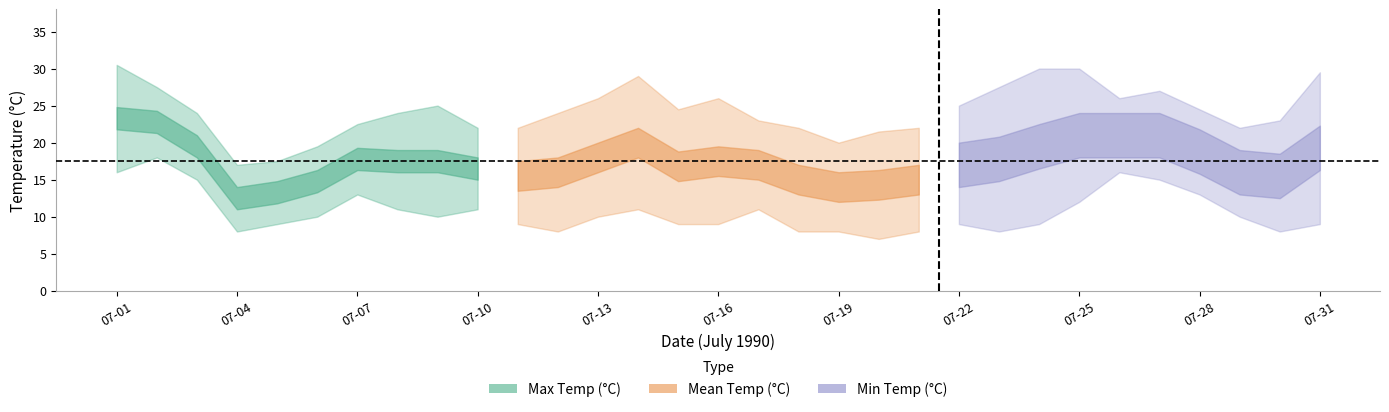

Which series has the largest range (max minus min)?

max_temp